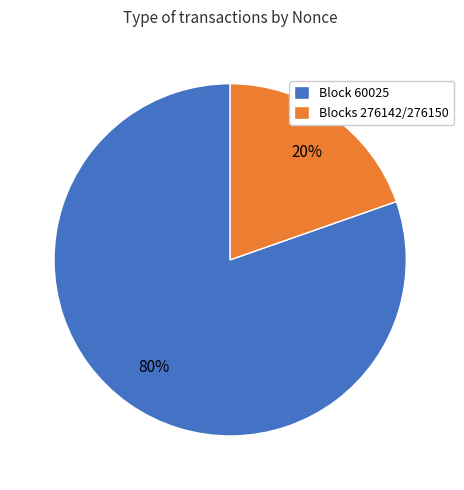

Do Blocks 276142/276150 and Block 60025 together represent more than half of the pie?

Yes